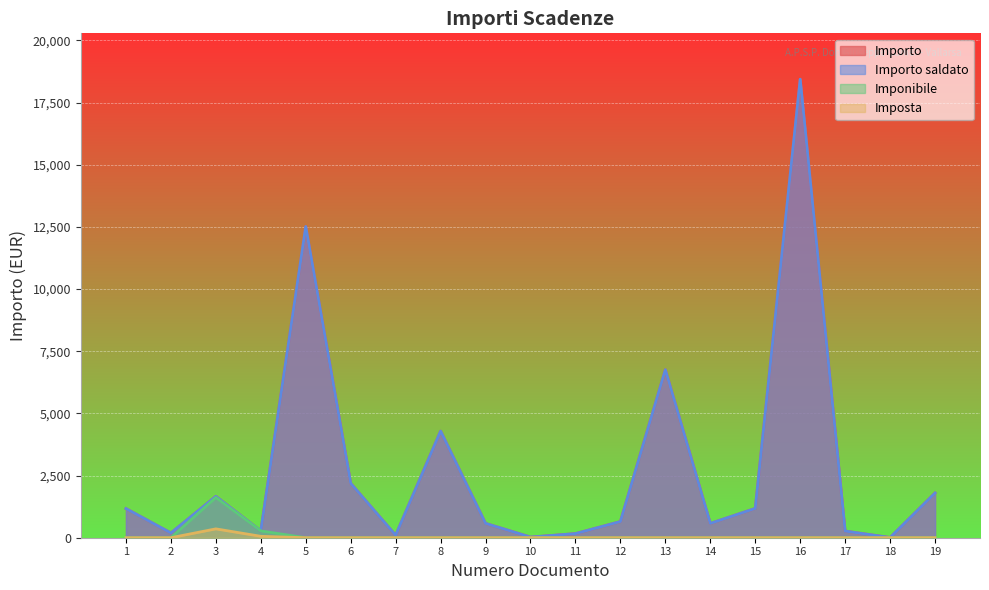

True or false: Imponibile and Importo cross at least once.

False